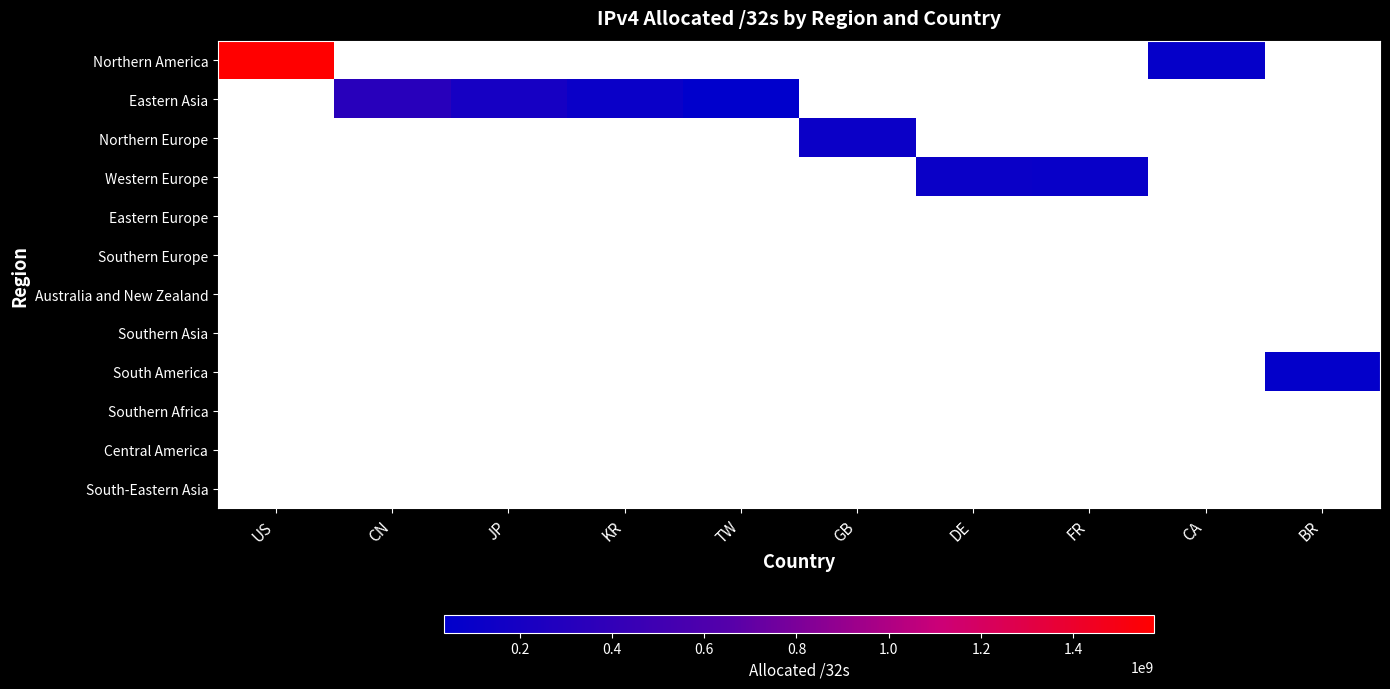

What is the spread (max minus min) of values at BR?

60658944